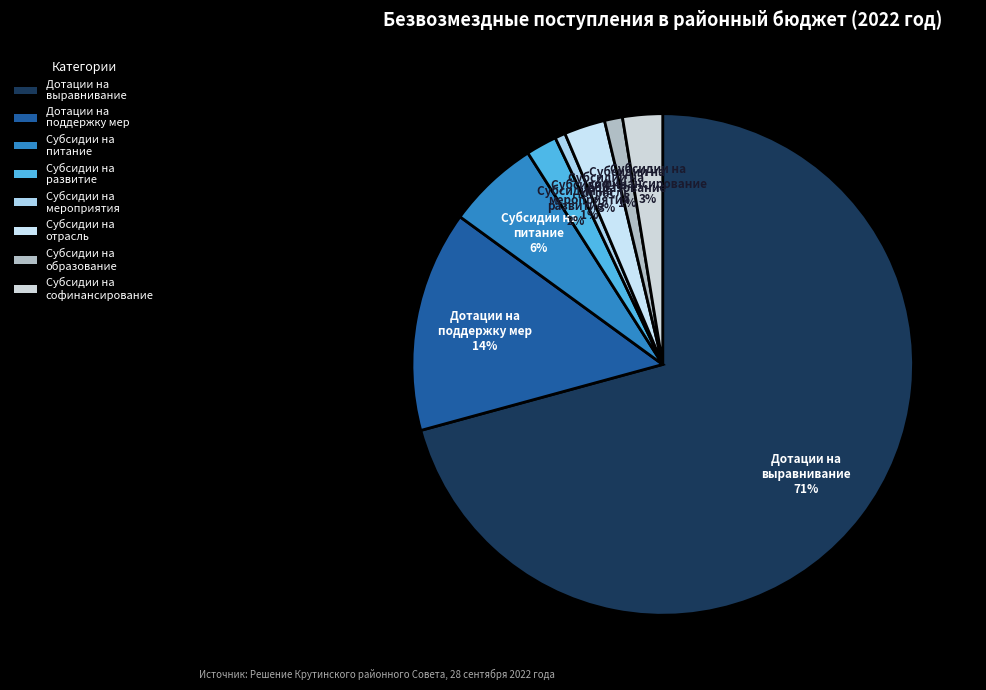

Between Субсидии на развитие and Дотации на выравнивание, which is larger?

Дотации на выравнивание